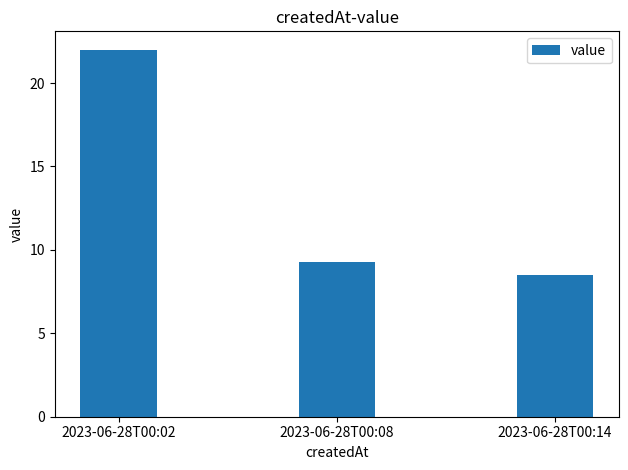

What is the value of the 2nd bar from the left?

9.3